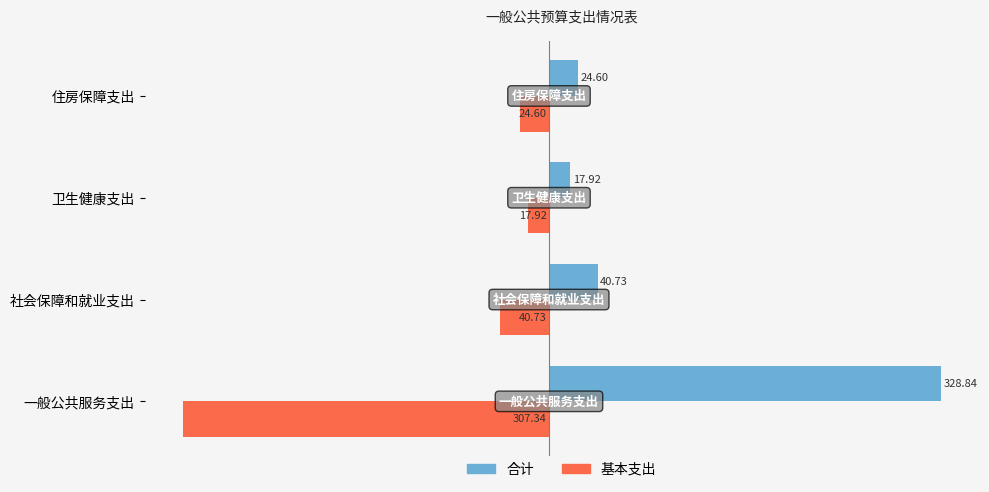

At how many categories does at least one series exceed 279?

1